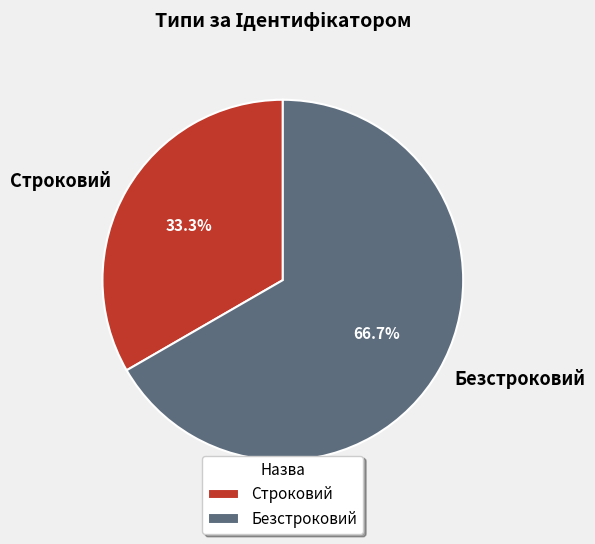

Count the number of slices in the pie.

2